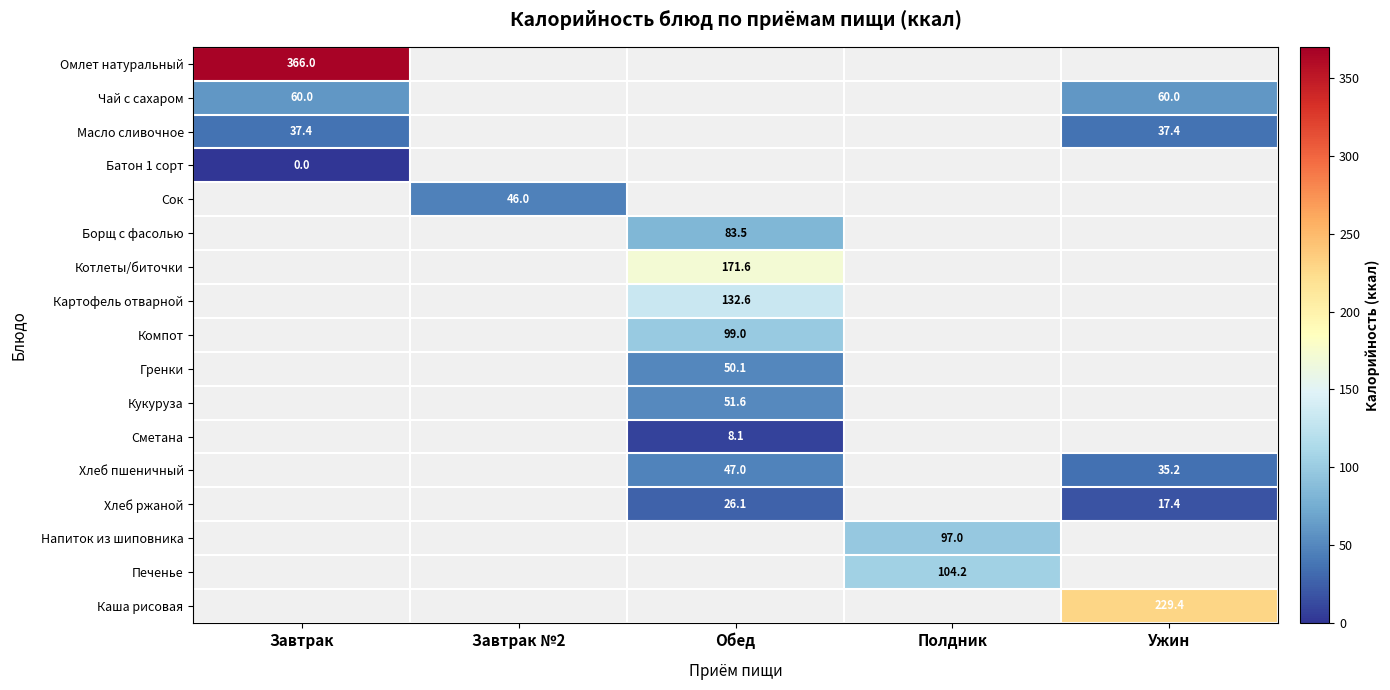

The Сок series shows 46.0 at Завтрак №2. True or false?

True